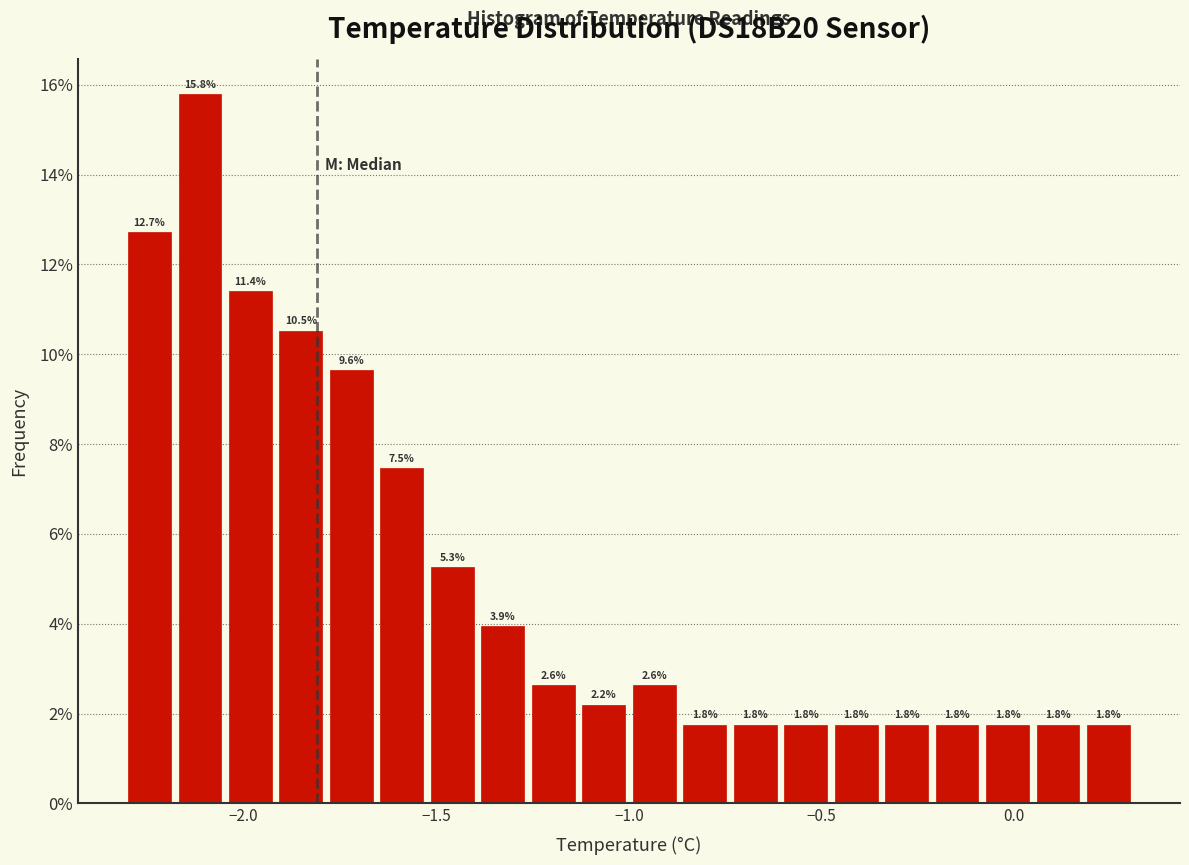

Read against the x-axis, roughly where is the centre of the tallest bar?

-2.10